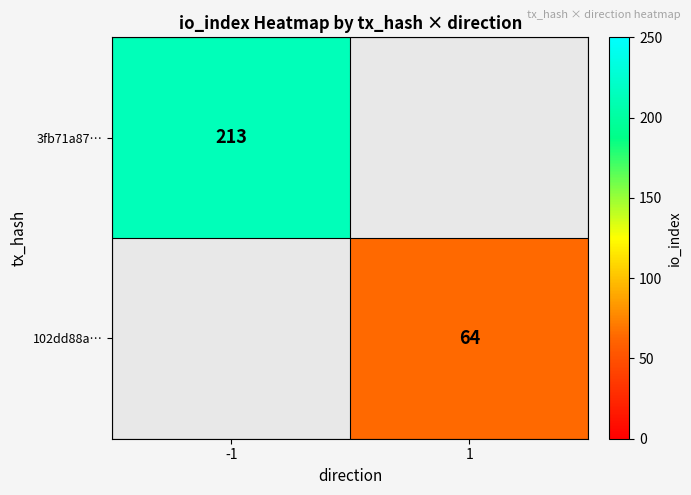

Is it true that 3fb71a87… equals 142 at -1?

False